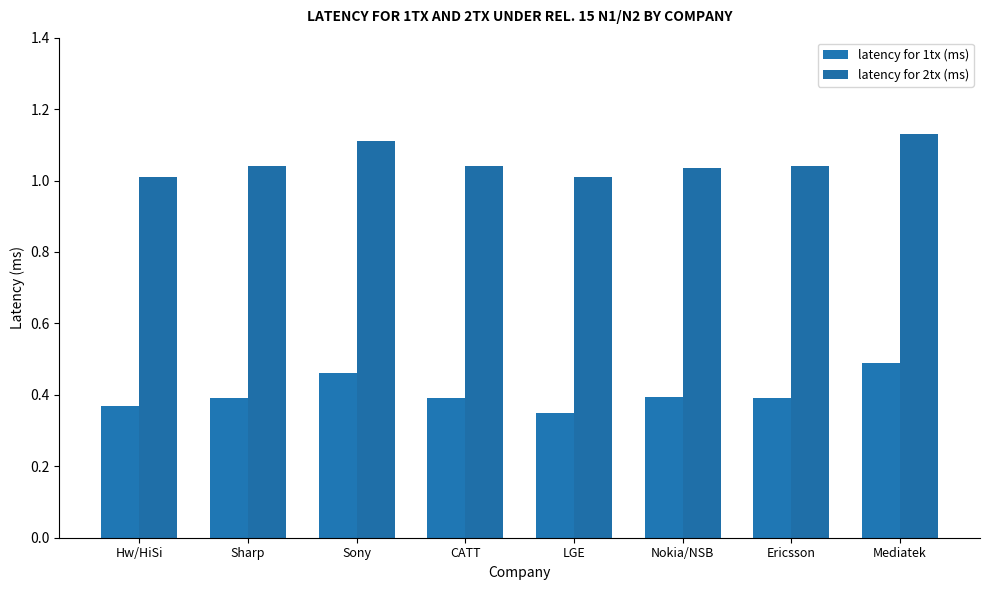

What is the label of the 1st bar from the left?

Hw/HiSi